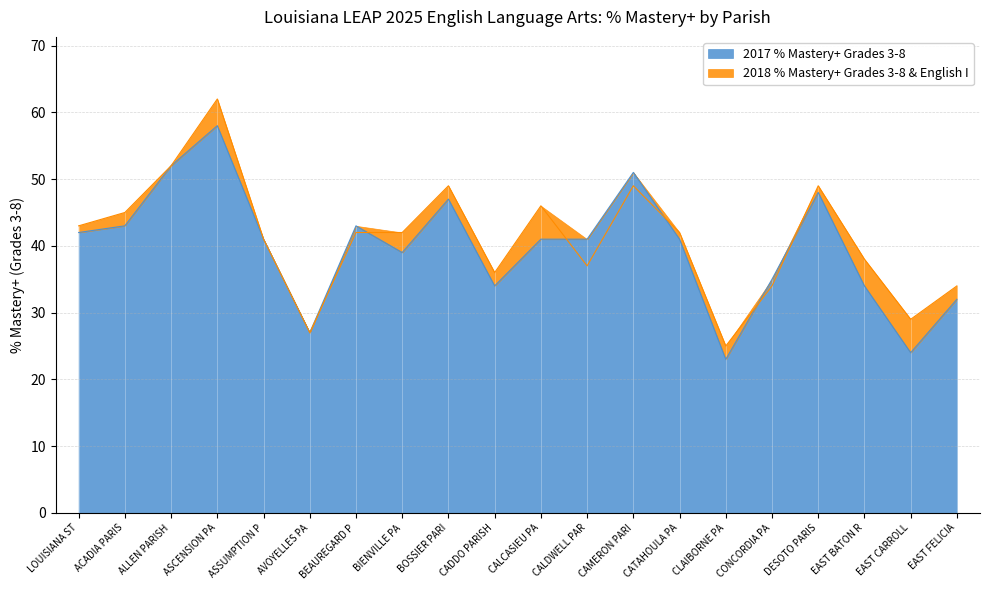

How many lines are shown in the chart?

2